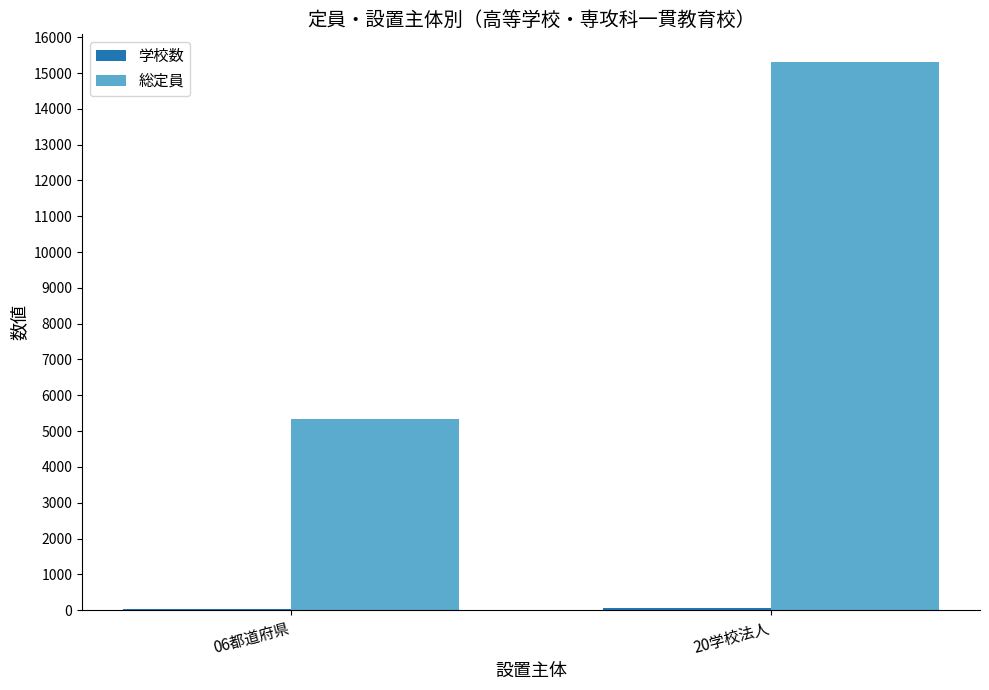

Which category has the highest value across all series?

20学校法人